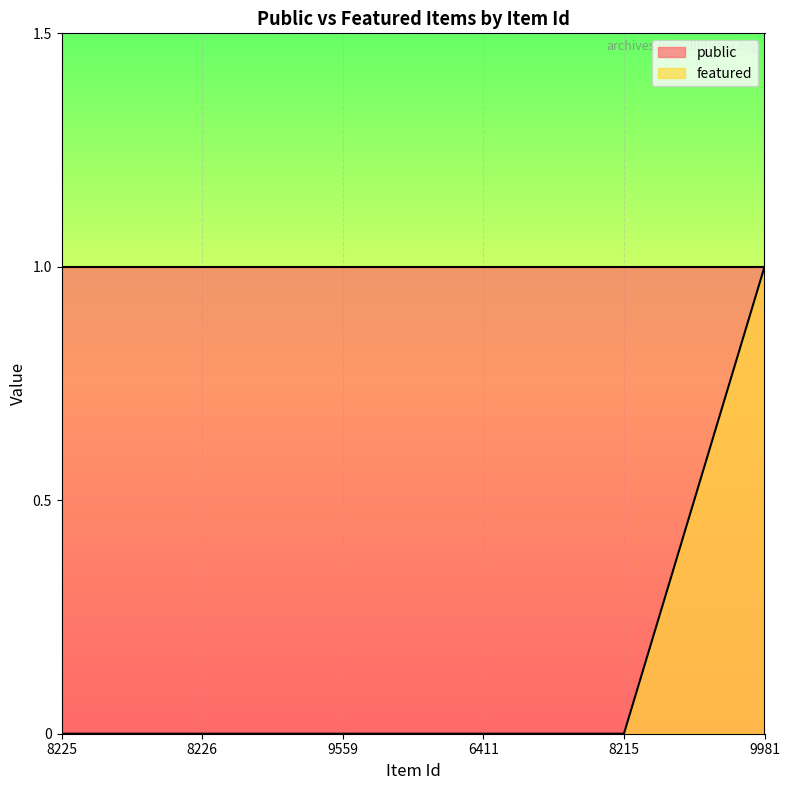

What is the sum of all values?

1